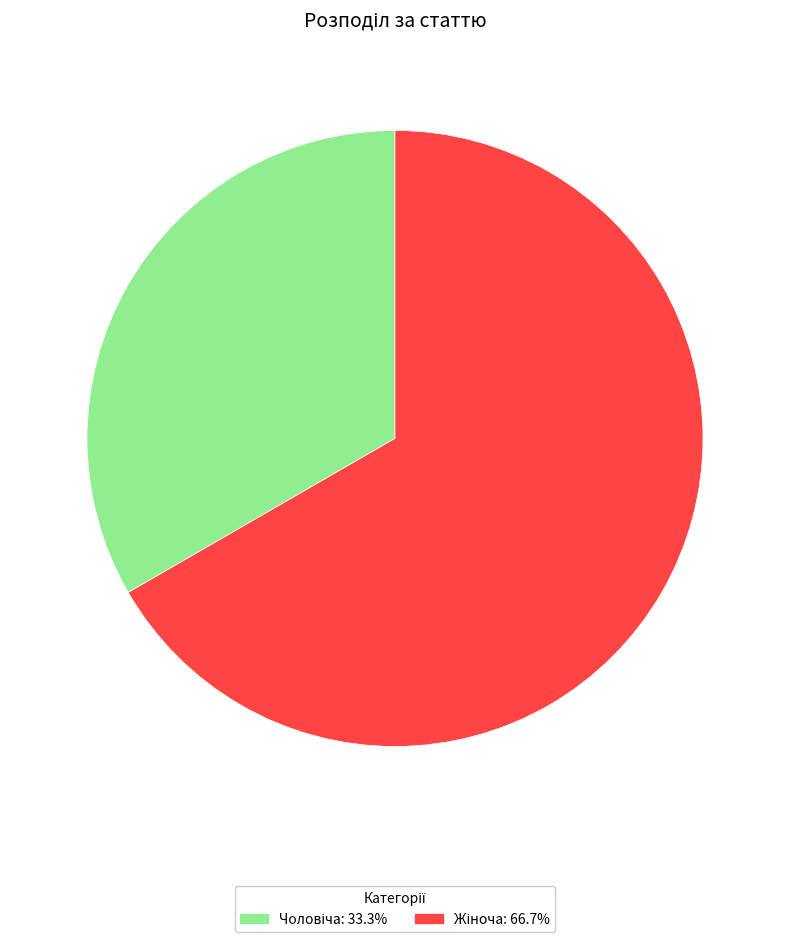

Is there any slice that represents more than half of the pie?

Yes